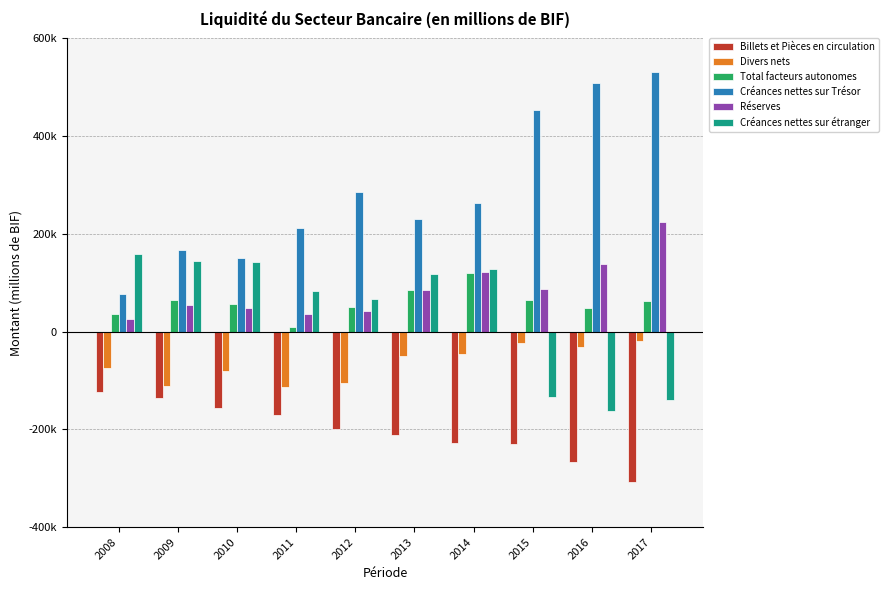

Which series changed the most between 2009 and 2013?

Billets et Pièces en circulation